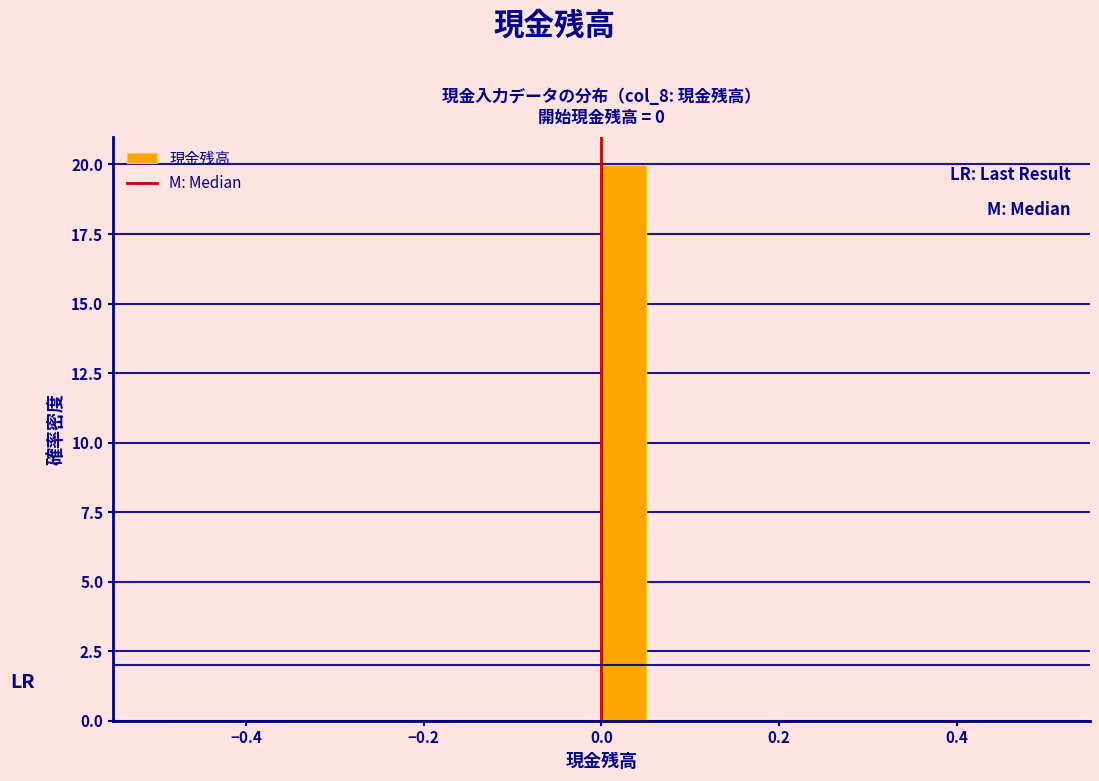

Around what value on the x-axis is the tallest bar? Give the approximate position of its centre, as read against the axis.

0.02